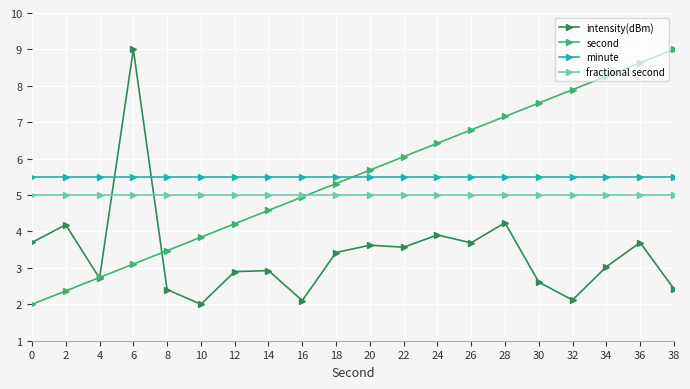

What is the sum of all minute values?

110.0